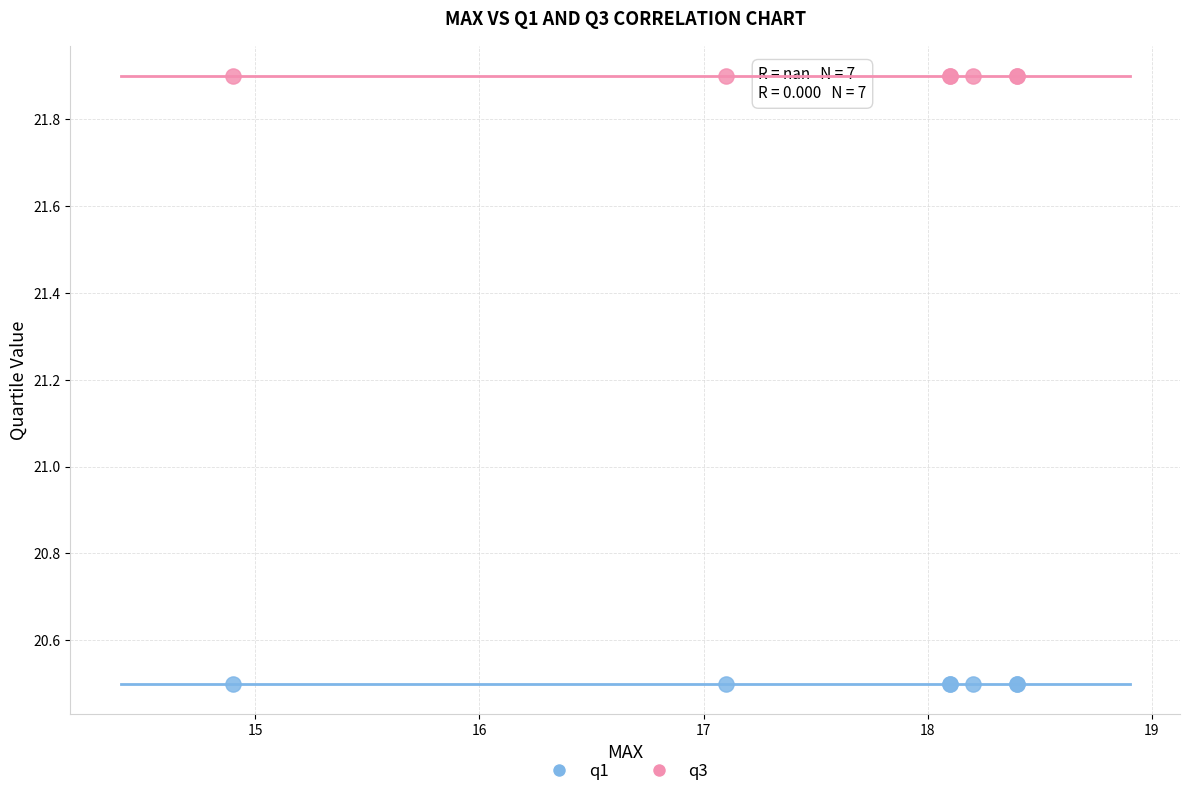

Which series contains the highest Y value?

q3